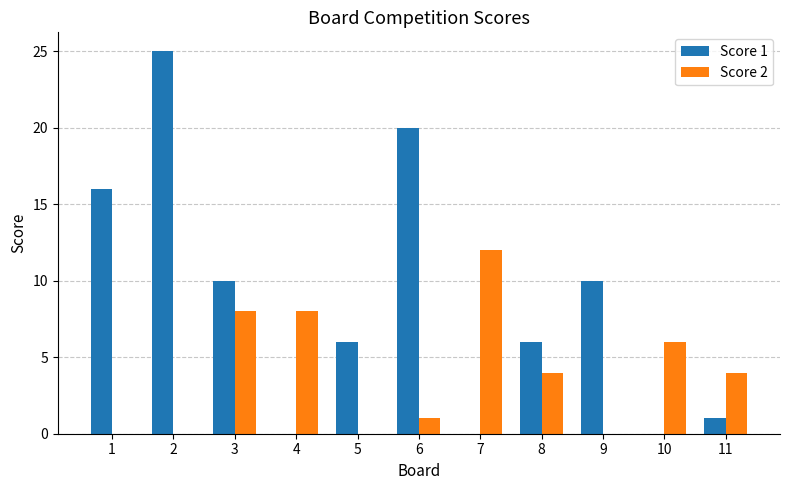

What is the spread (max minus min) of values at 6?

19